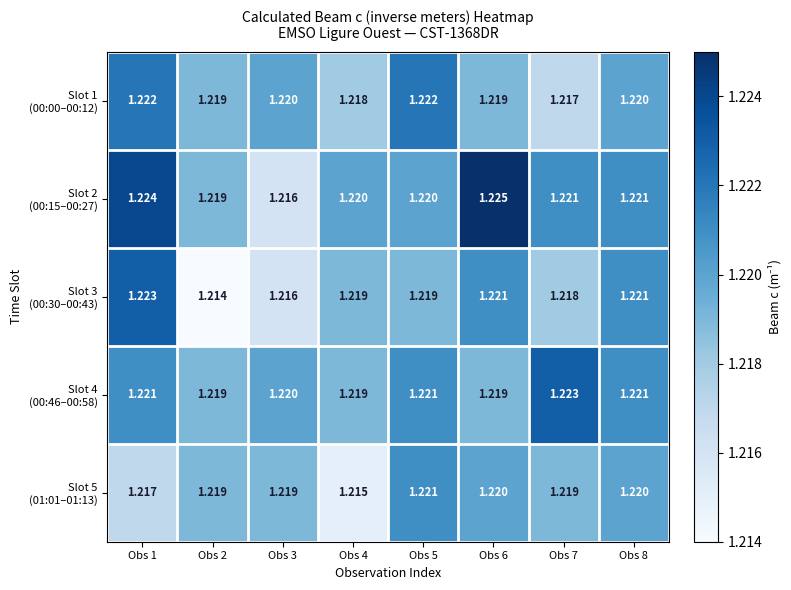

How many categories are shown in the chart?

8